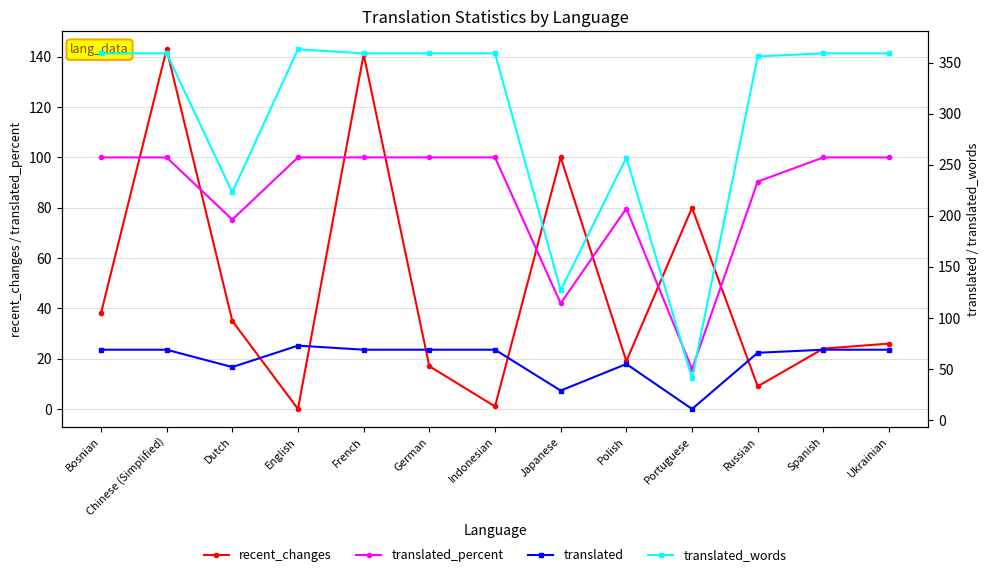

What is the label of the 10th point from the left?

Portuguese